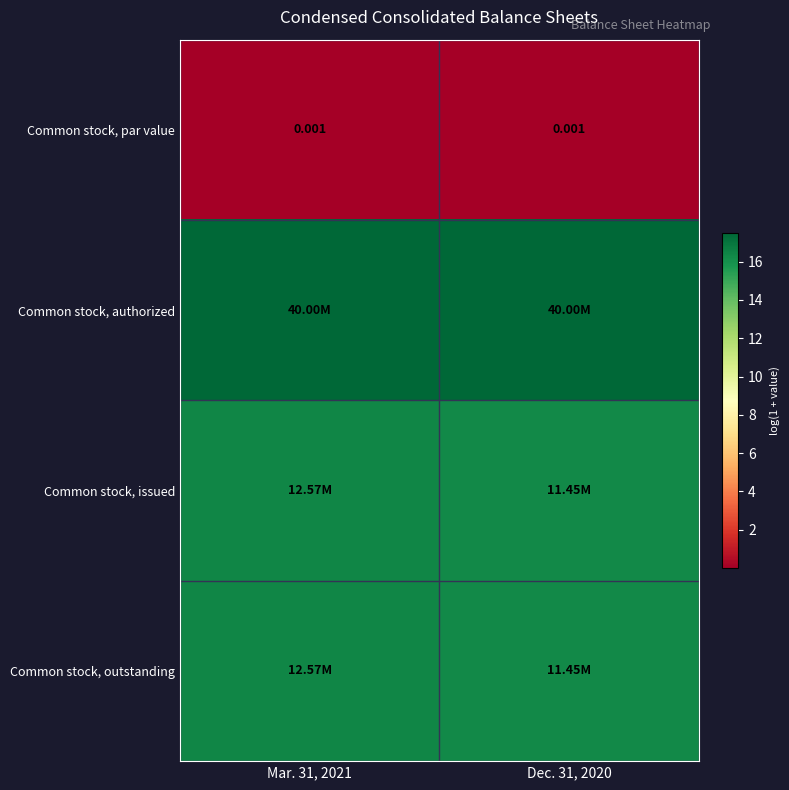

What value does the Common stock, authorized series have at Dec. 31, 2020?

17.5